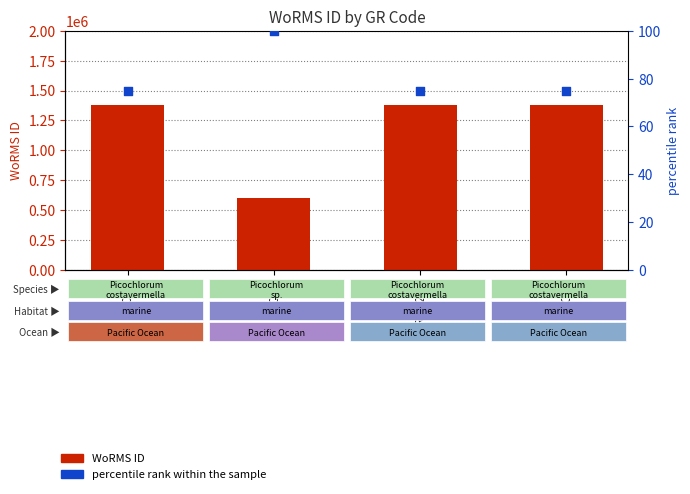

What are all the series names shown in the legend?

WoRMS ID, percentile rank within the sample